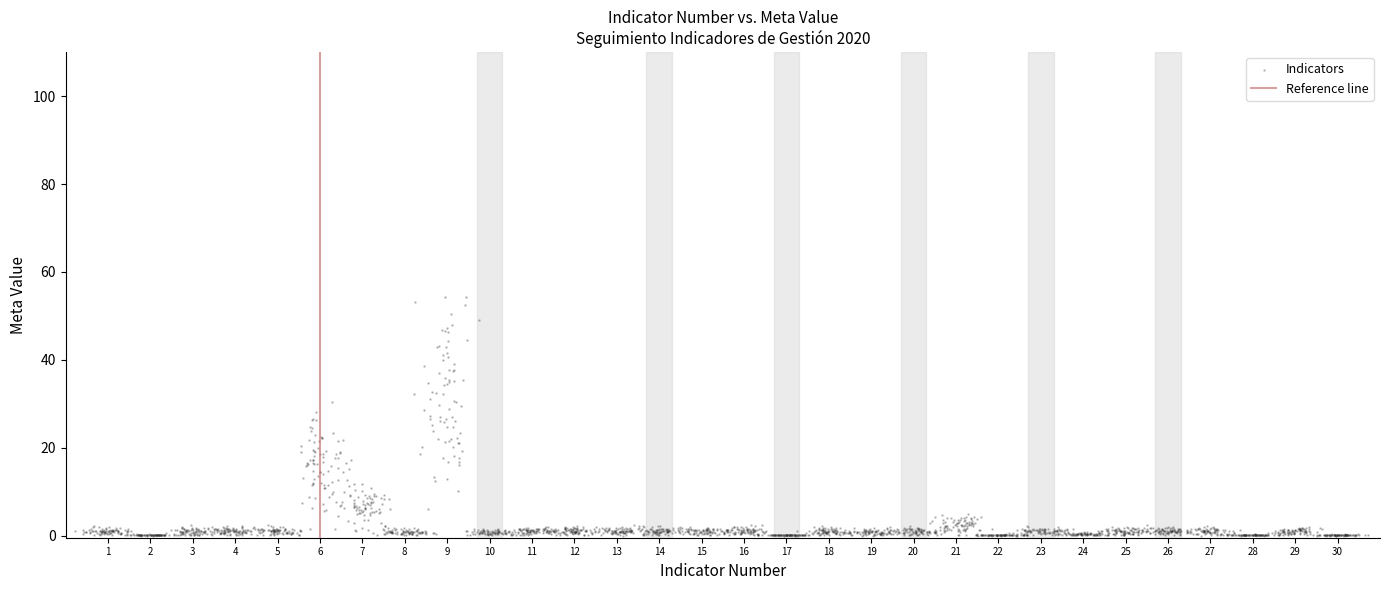

What is the range of X values (max minus min)?

30.5